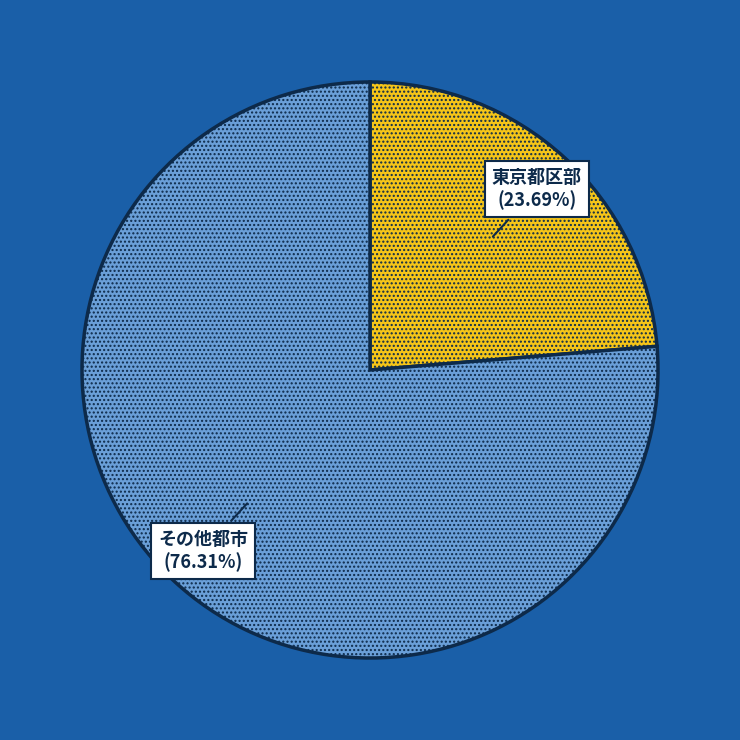

Rank the categories by value from highest to lowest.

その他都市, 東京都区部